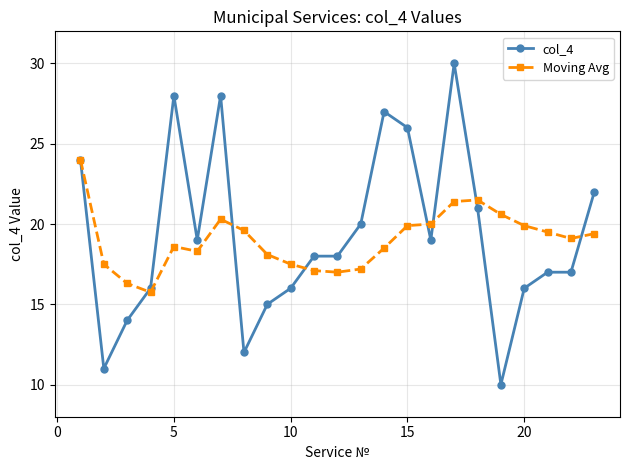

Reading right to left, extract all data points from this chart.

col_4: 22.0	17.0	17.0	16.0	10.0	21.0	30.0	19.0	26.0	27.0	20.0	18.0	18.0	16.0	15.0	12.0	28.0	19.0	28.0	16.0	14.0	11.0	24.0
Moving Avg: 19.4	19.1	19.5	19.9	20.6	21.5	21.4	20.0	19.9	18.5	17.2	17.0	17.1	17.5	18.1	19.6	20.3	18.3	18.6	15.8	16.3	17.5	24.0